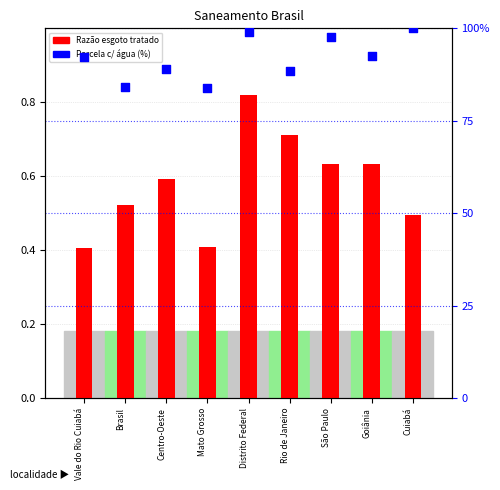

What is the total value across all series at Centro-Oeste?

89.6